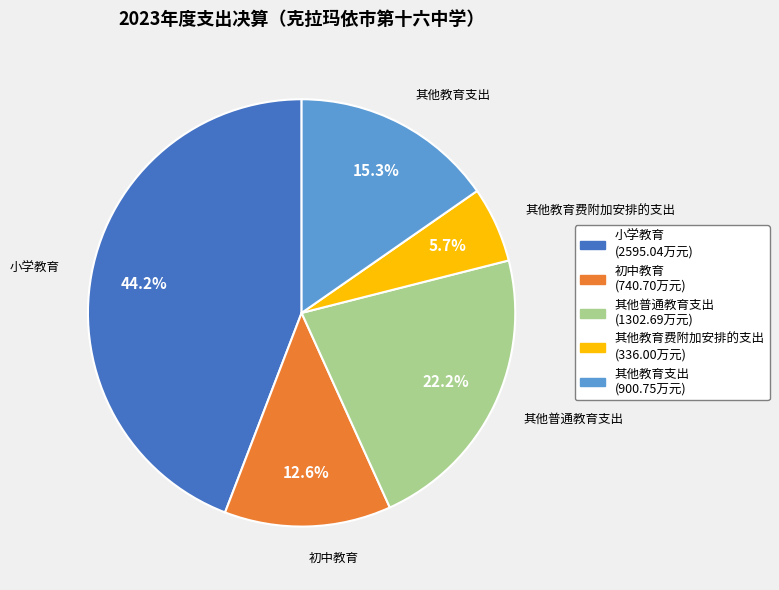

To the nearest percent, what is the combined percentage of 其他教育费附加安排的支出 and 其他教育支出?

21%